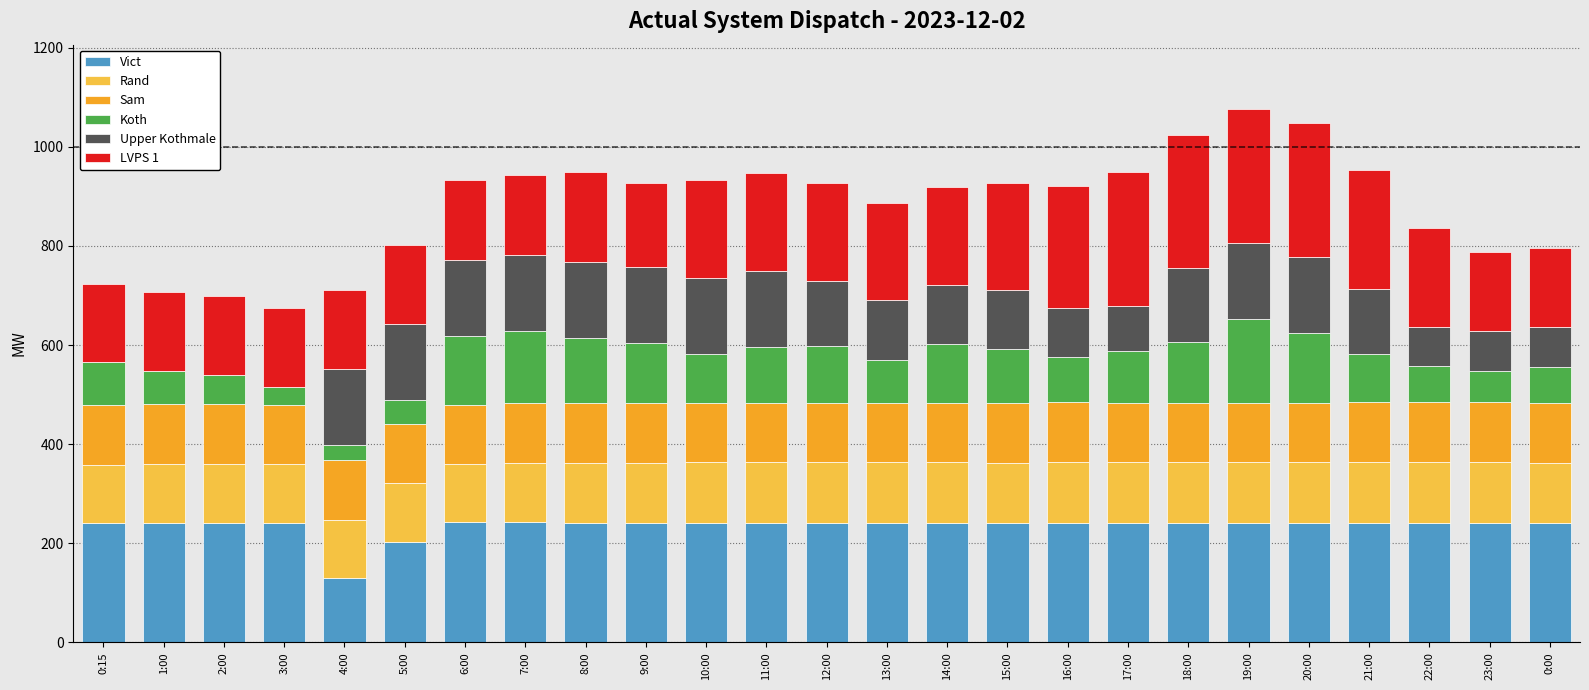

The Vict series shows 241 at 21:00. True or false?

True